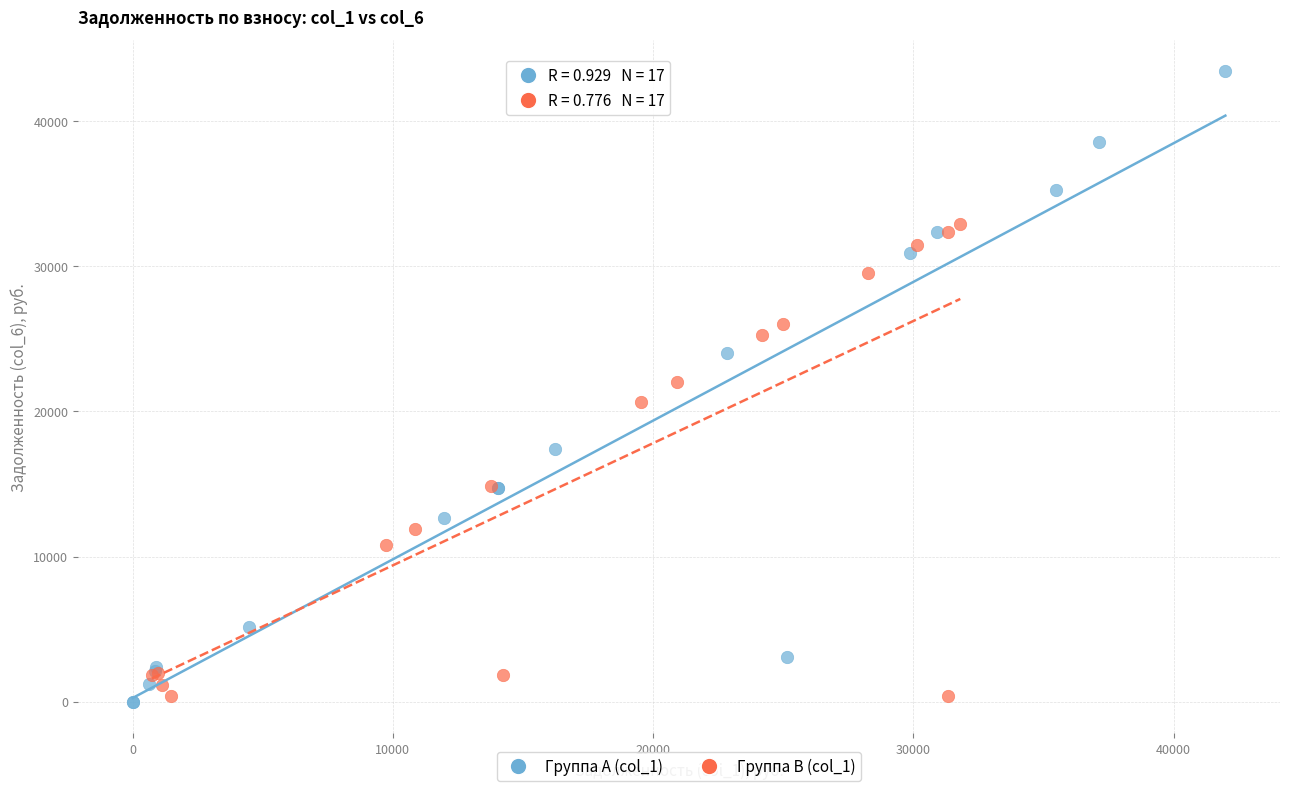

Which series reaches the maximum Y coordinate?

Группа A (col_1)